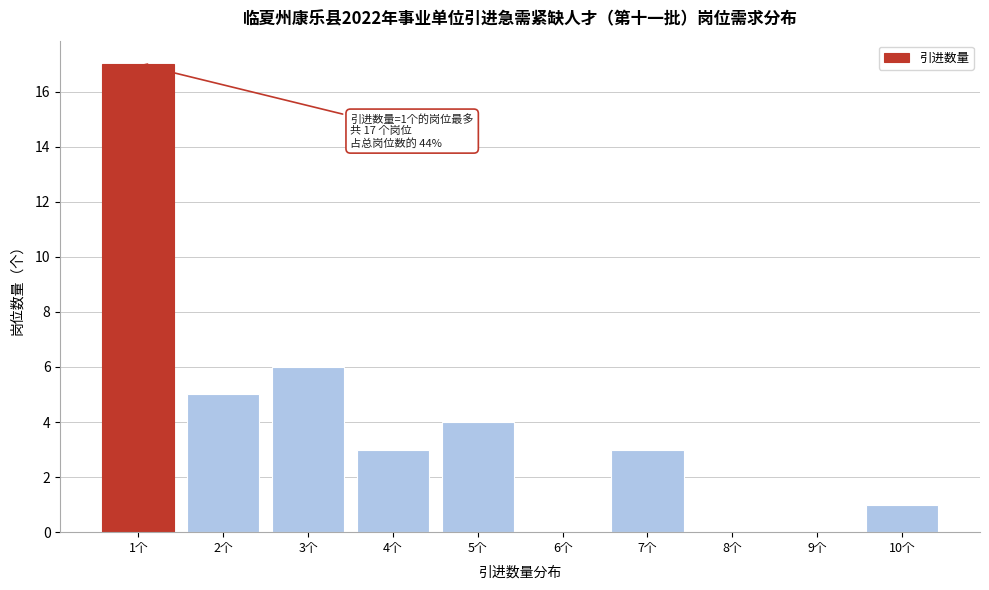

Reading left to right, list all the values displayed in this chart.

1个=17	2个=5	3个=6	4个=3	5个=4	6个=0	7个=3	8个=0	9个=0	10个=1